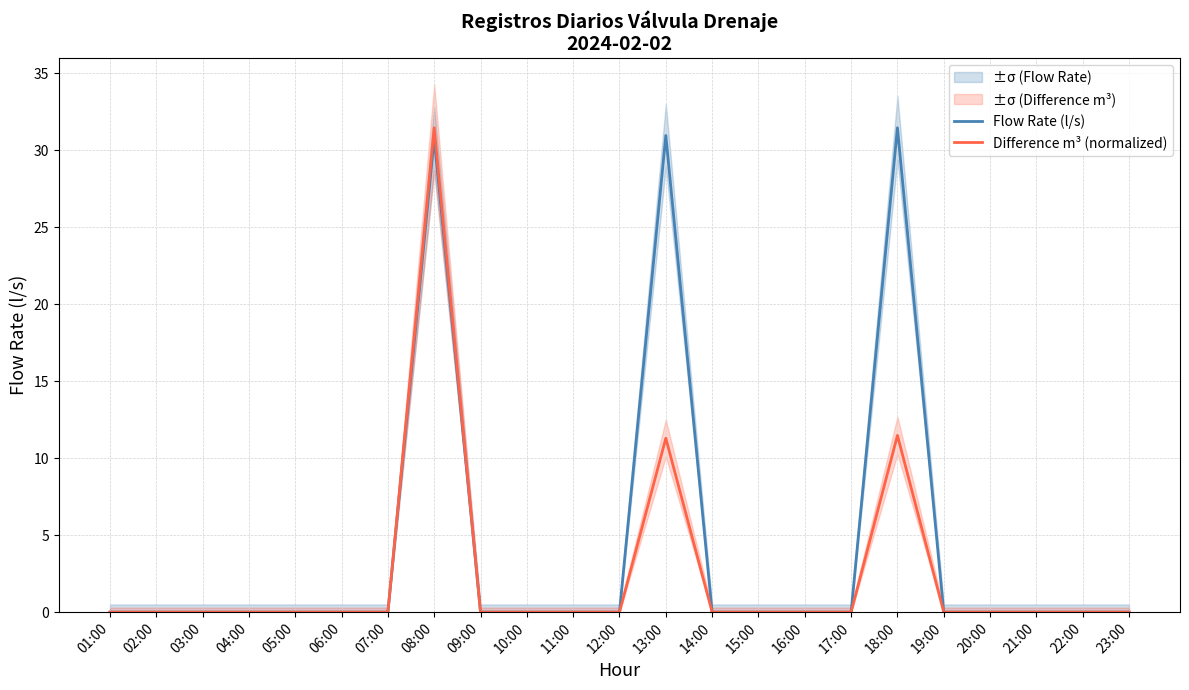

At which label is Flow Rate (l/s) closest to 15?

01:00